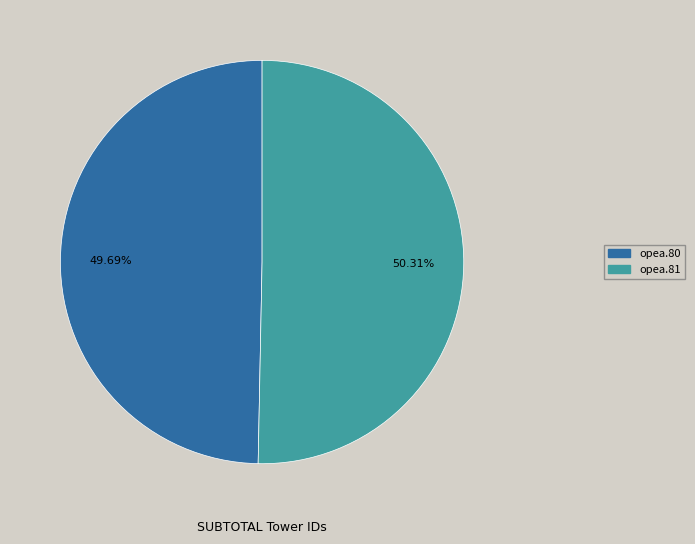

Which has a higher value, opea.81 or opea.80?

opea.81